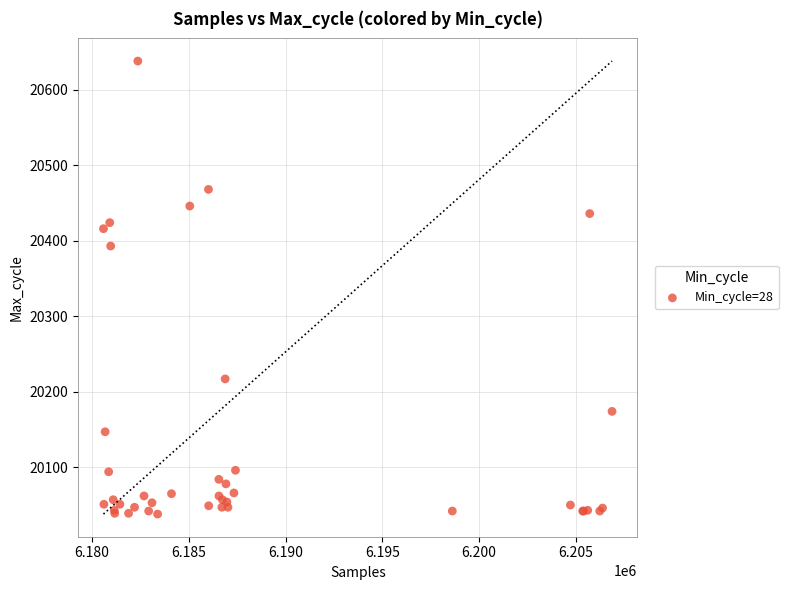

What Y value in the scatter plot is closest to 20338?

20393